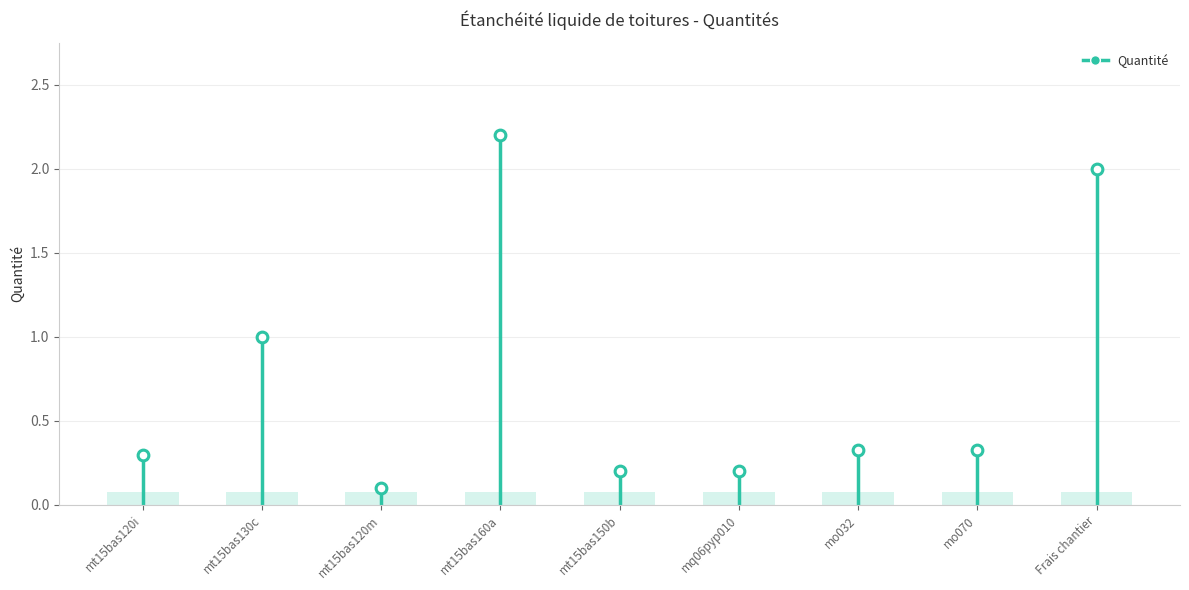

What is the change in value from mq06pyp010 to mo032?

+0.1